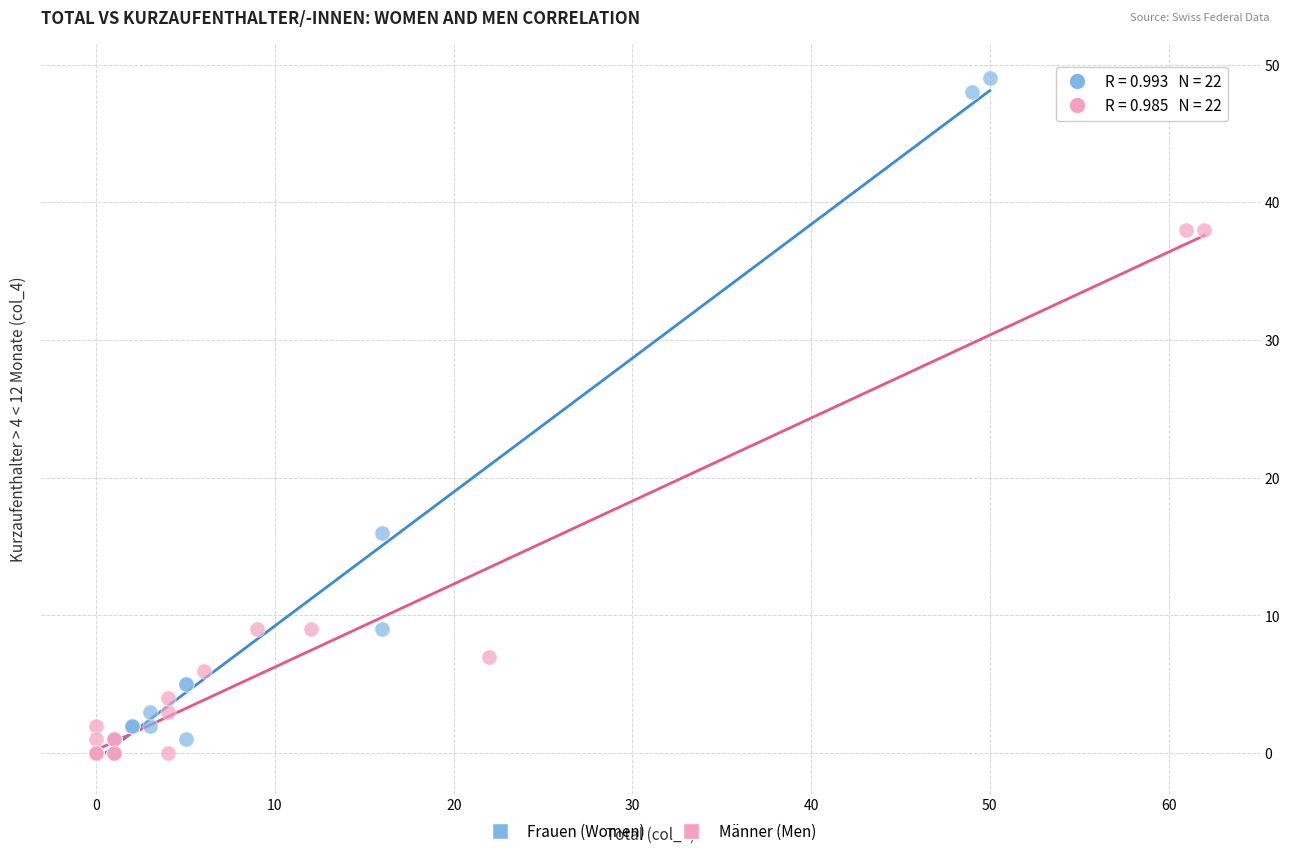

Which series has the widest spread of Y values?

Frauen (Women)